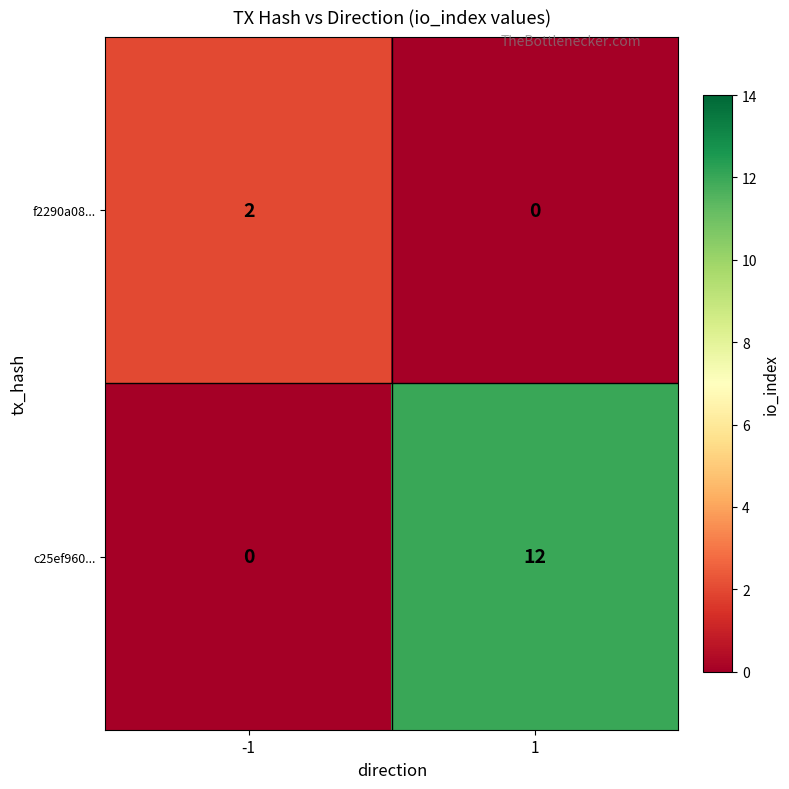

Reading left to right, transcribe all the data shown in this chart.

f2290a08...: 2	0
c25ef960...: 0	12